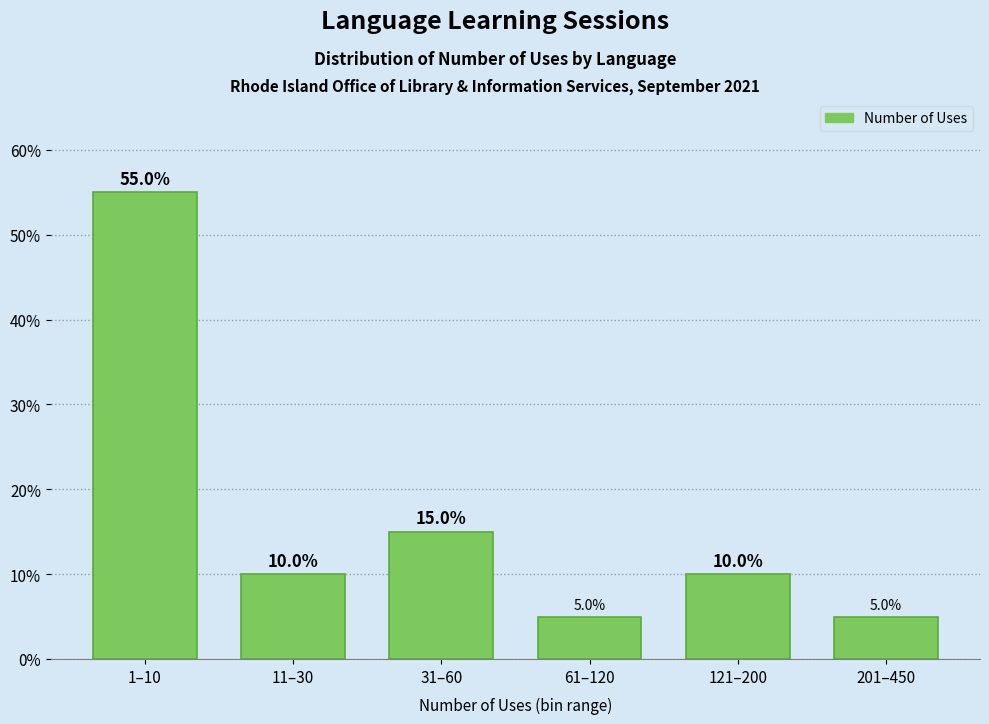

Reading right to left, what are all the values shown in this chart?

201–450=5.0	121–200=10.0	61–120=5.0	31–60=15.0	11–30=10.0	1–10=55.0